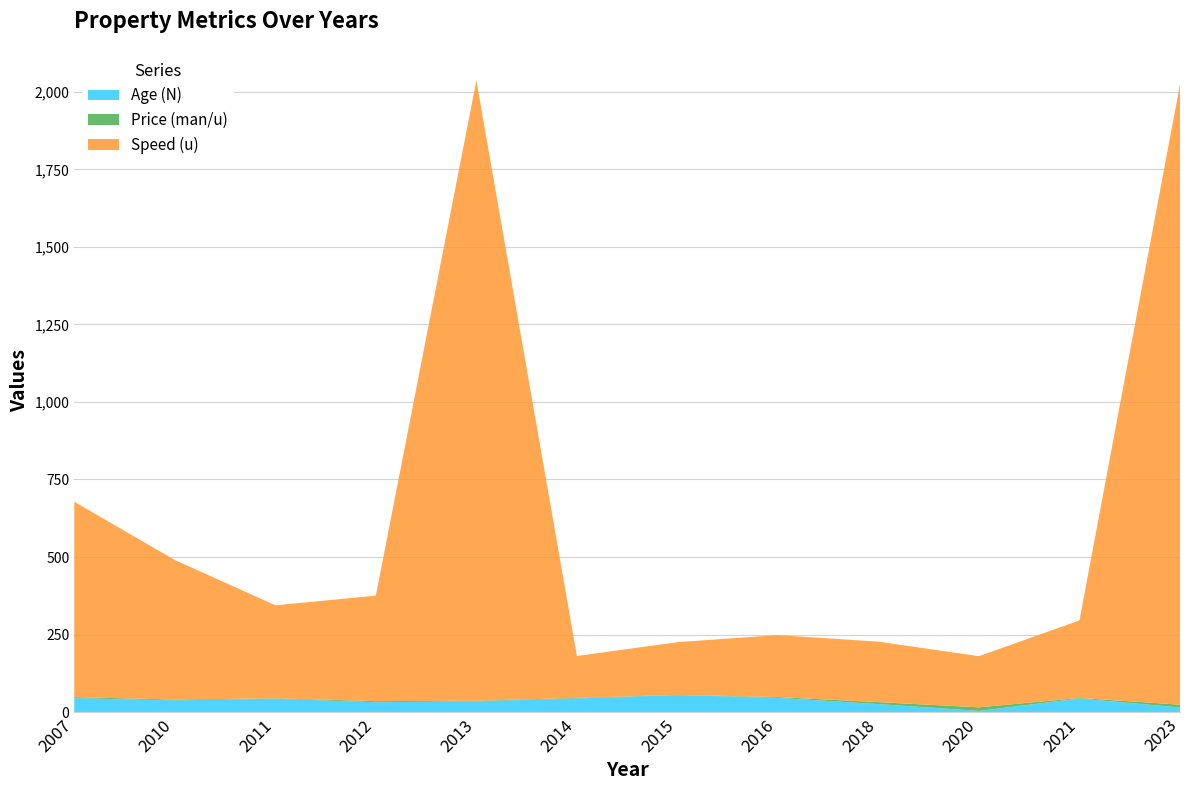

Reading left to right, list all the values displayed in this chart.

Price (man/u): 3.3	2.5	1.5	3.5	1.6	2.0	0.6	2.5	6.2	11.5	1.7	9.0
Speed (u): 630.0	450.0	300.0	340.0	2000.0	135.0	170.0	200.0	195.0	165.0	250.0	2000.0
Age (N): 45.0	38.0	43.0	32.0	35.0	44.0	55.0	46.0	26.0	4.0	44.0	15.0